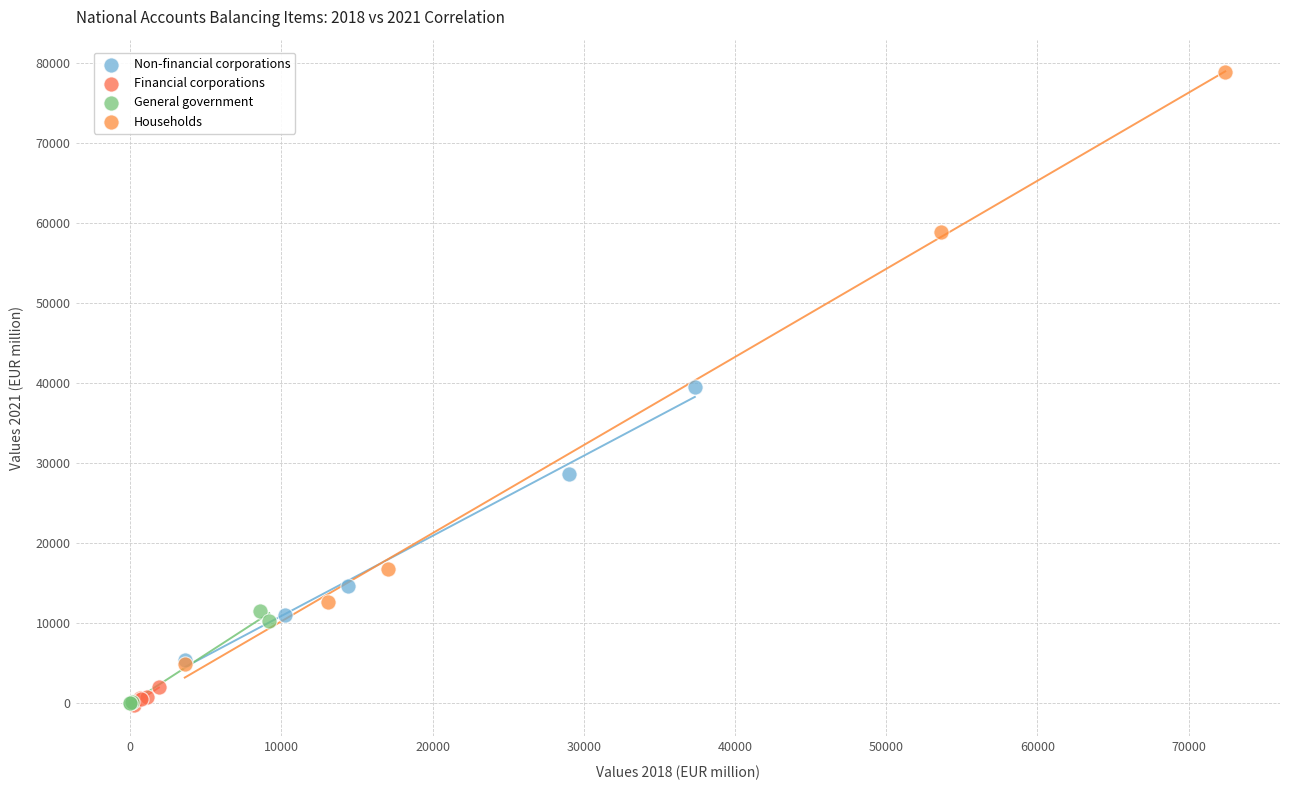

Which series contains the highest Y value?

Households